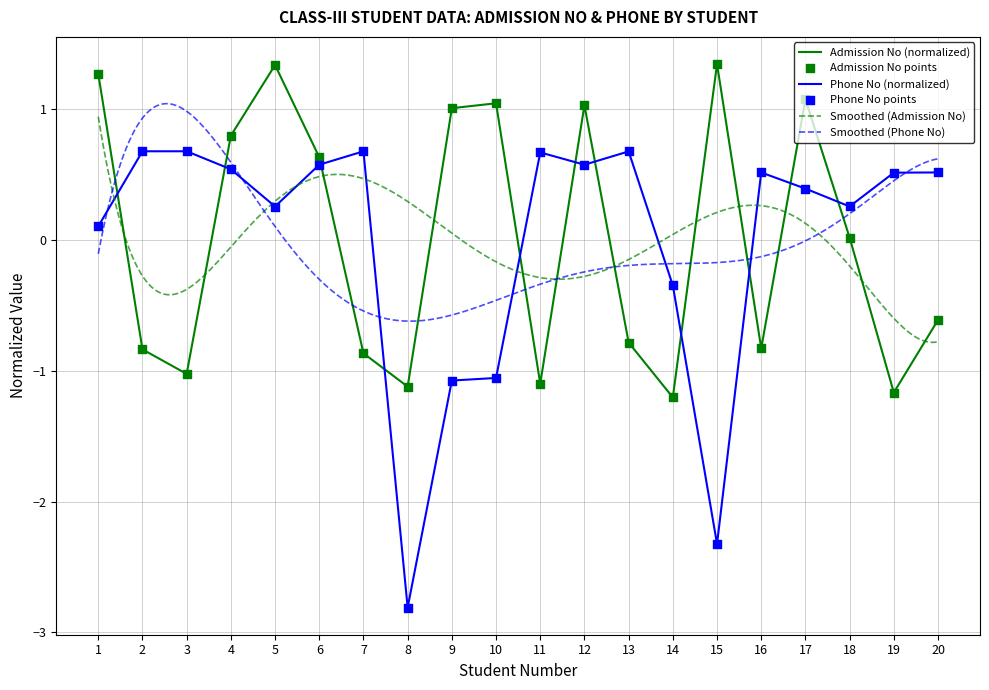

At which category is the sum across all series the highest?

12